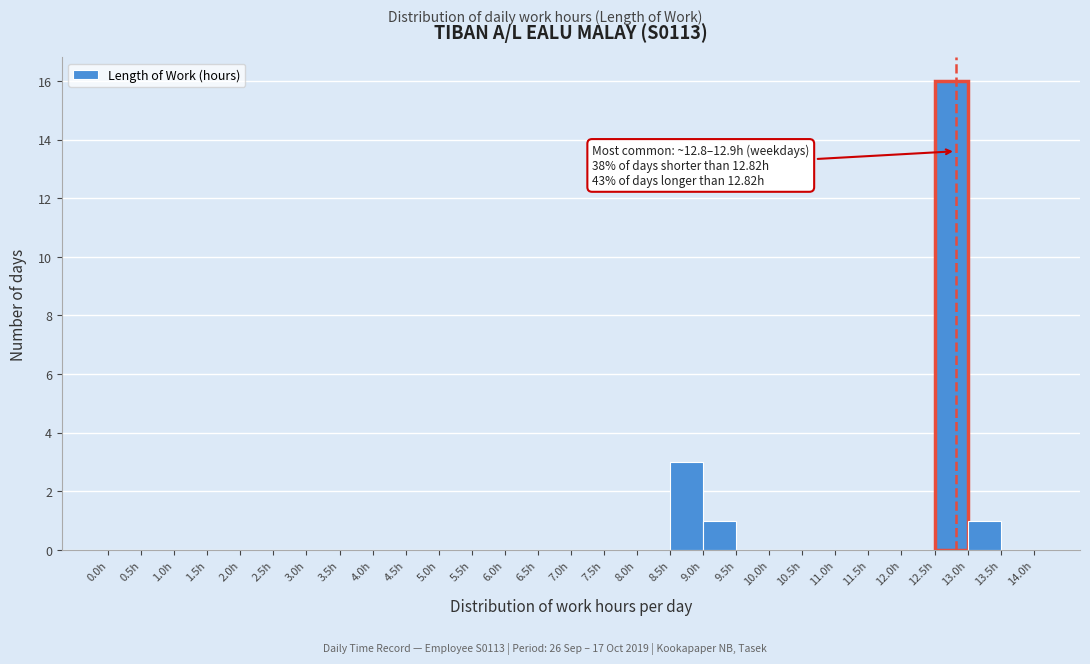

Which range on the x-axis has the tallest bar?

12.5 to 13.0